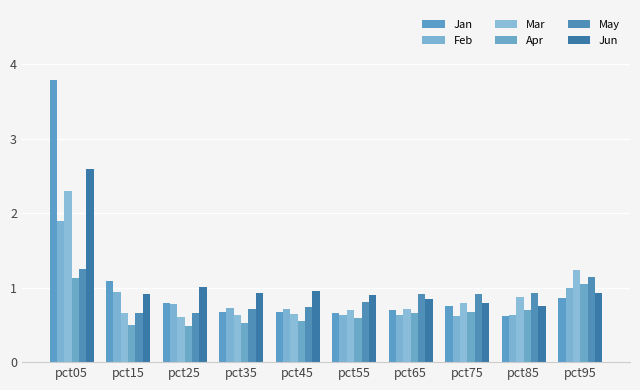

How many bars are there in each group?

6